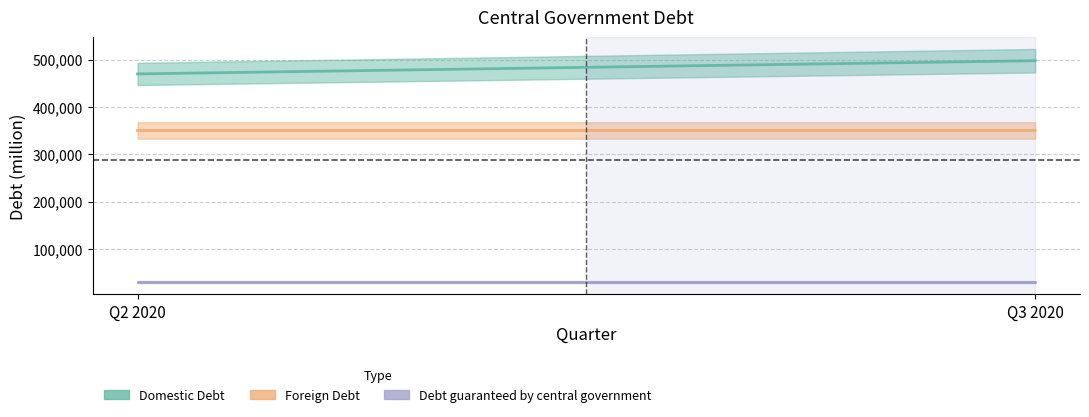

Does the chart display data point markers on the line(s)?

No